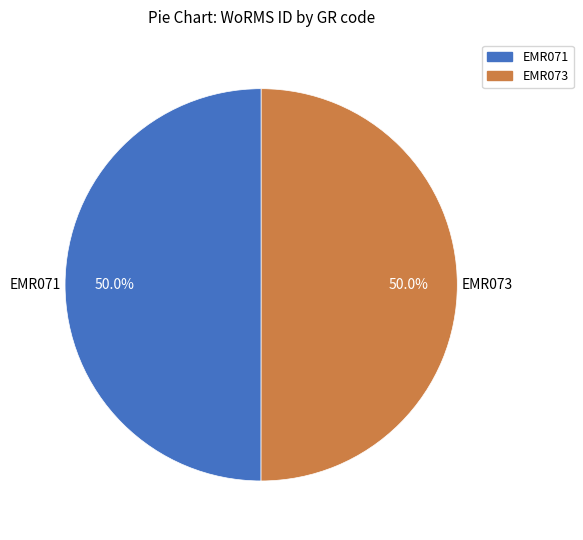

To the nearest percent, what percentage of the pie is EMR073?

50%